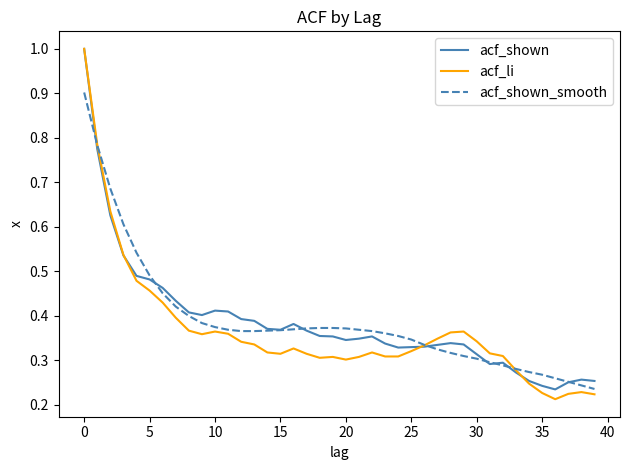

What is the maximum value shown in the chart?

1.0